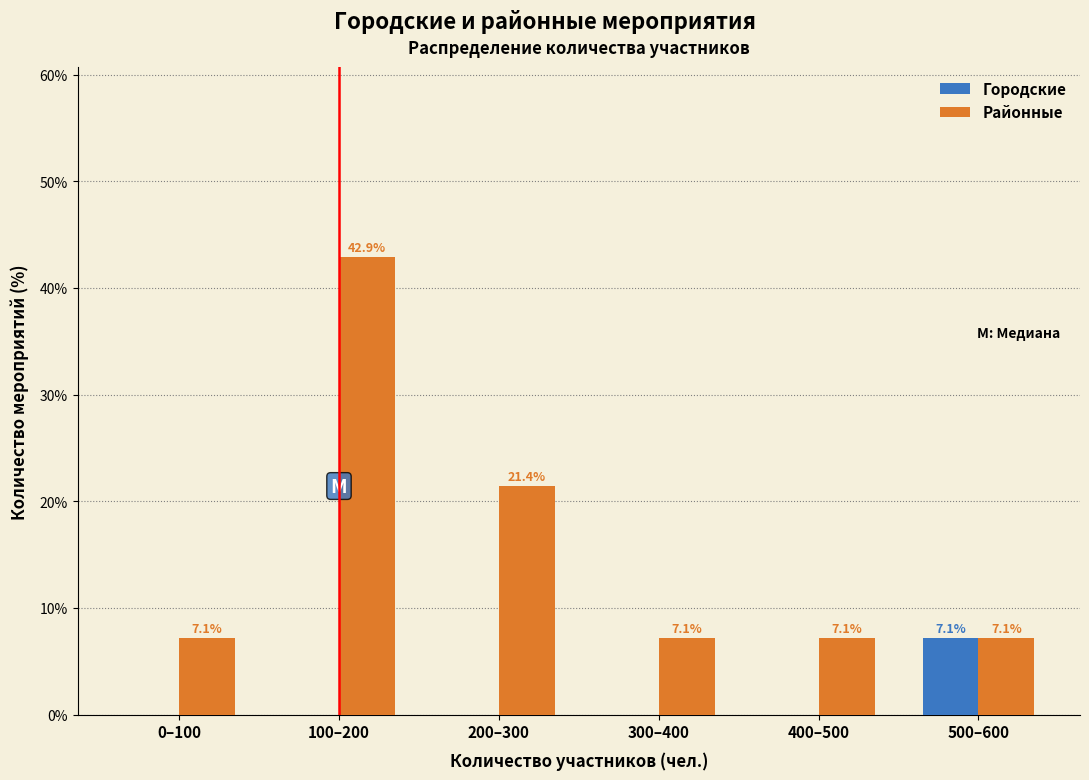

Reading left to right, transcribe all the data shown in this chart.

Городские: 0–100=0.0	100–200=0.0	200–300=0.0	300–400=0.0	400–500=0.0	500–600=7.1
Районные: 0–100=7.1	100–200=42.9	200–300=21.4	300–400=7.1	400–500=7.1	500–600=7.1